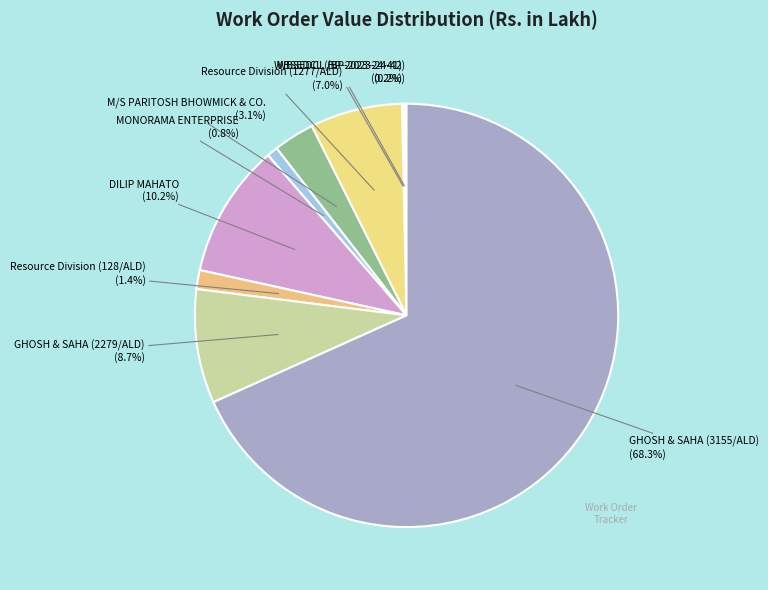

How many slices are in this pie chart?

9